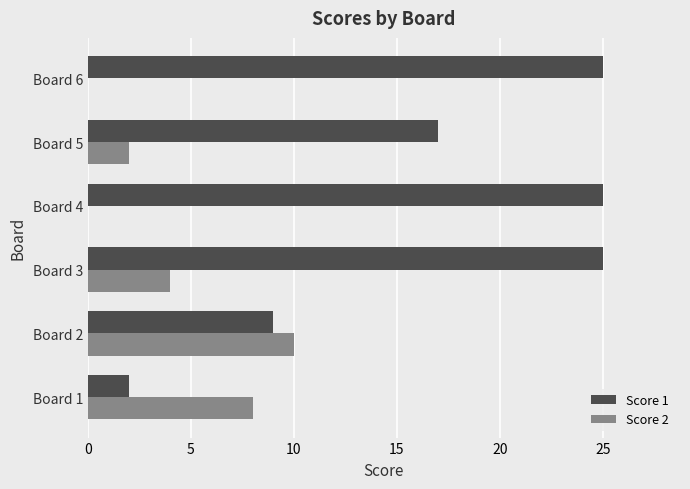

True or false: Score 2 has a value of 4 at Board 3.

True